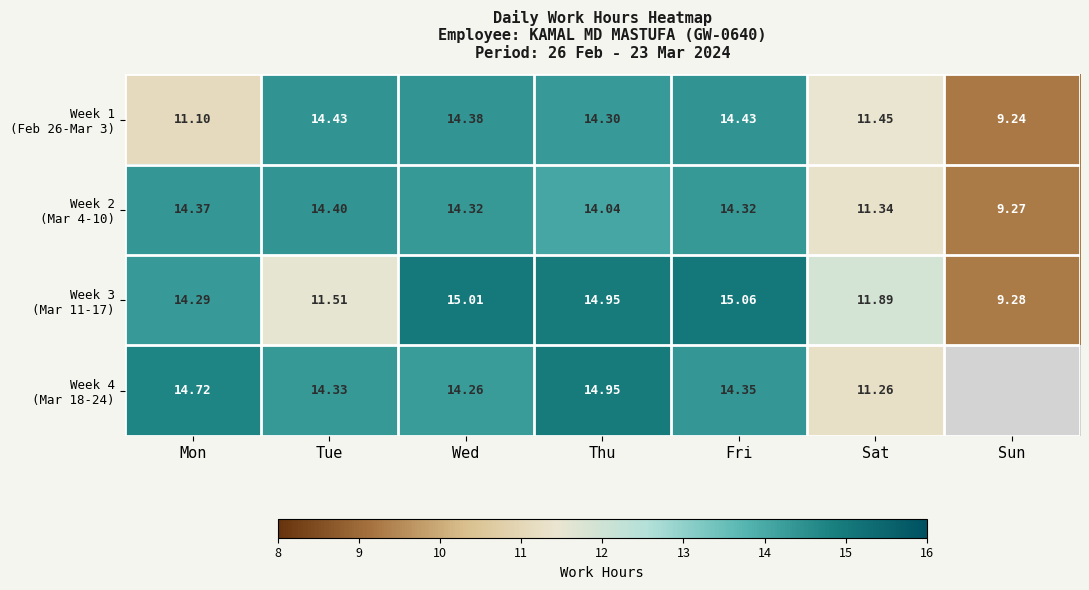

Where is Week 2 (Mar 4-10) nearest to the value 11?

Sat